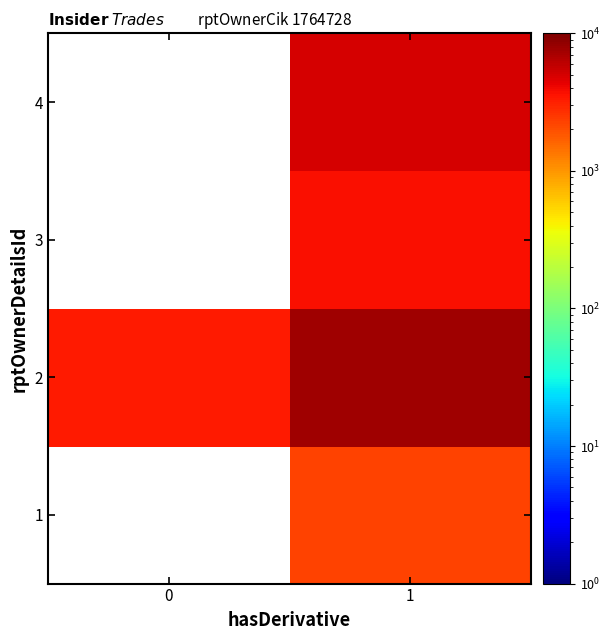

Read the 2 value at 0.

3380.0